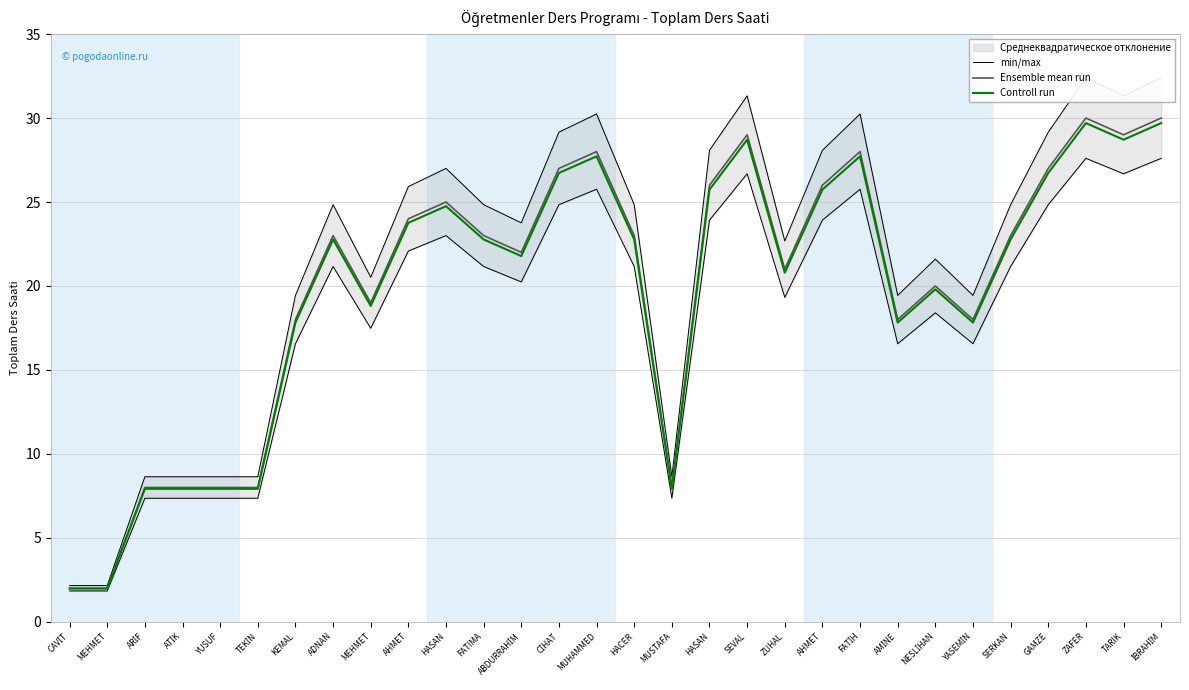

How many lines are shown in the chart?

3